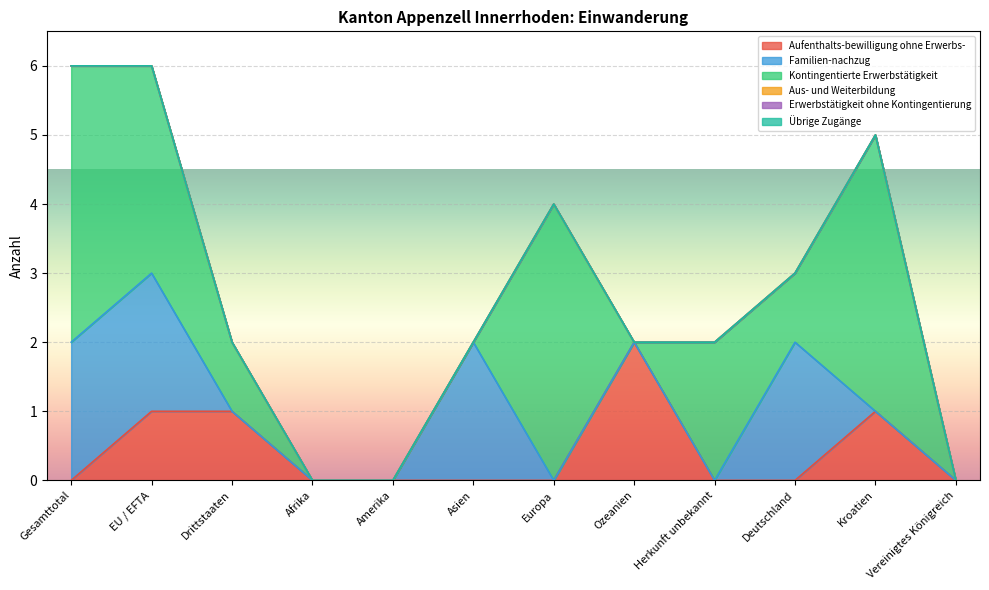

Which has a higher value, Herkunft unbekannt or Vereinigtes Königreich?

Herkunft unbekannt